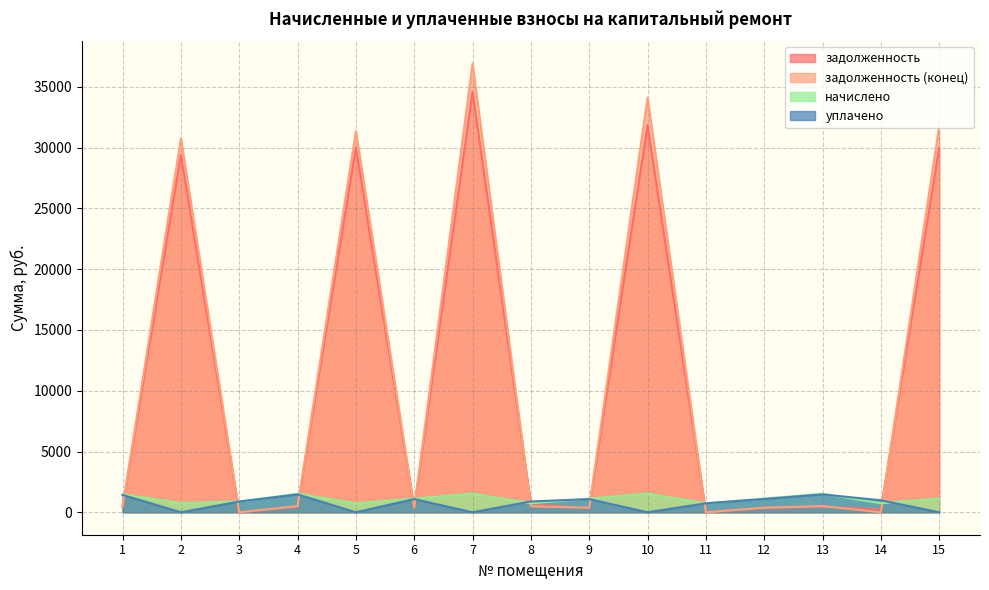

How many lines are shown in the chart?

4